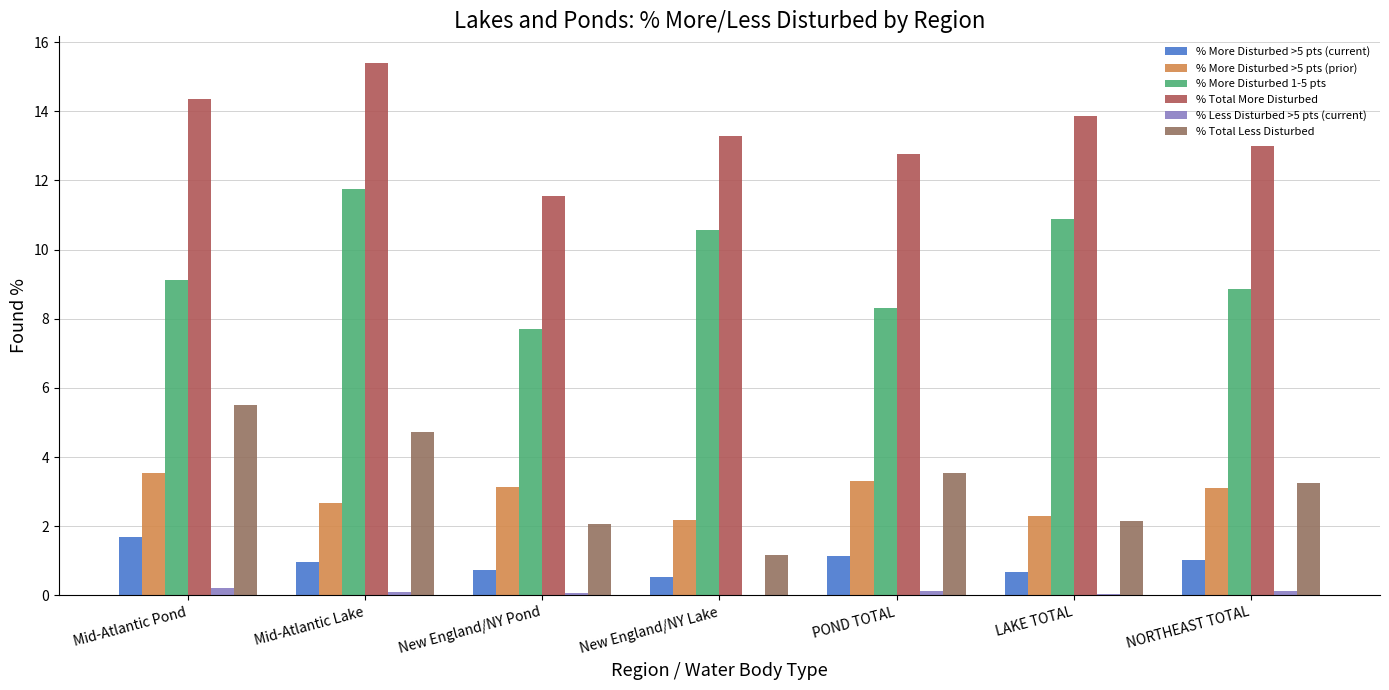

What is the difference between the % Total Less Disturbed values at NORTHEAST TOTAL and Mid-Atlantic Lake?

1.5